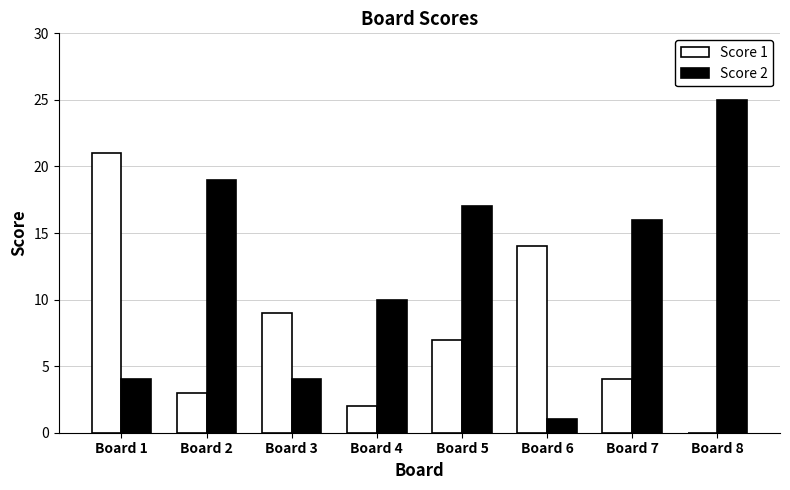

Which series changed the most between Board 1 and Board 4?

Score 1